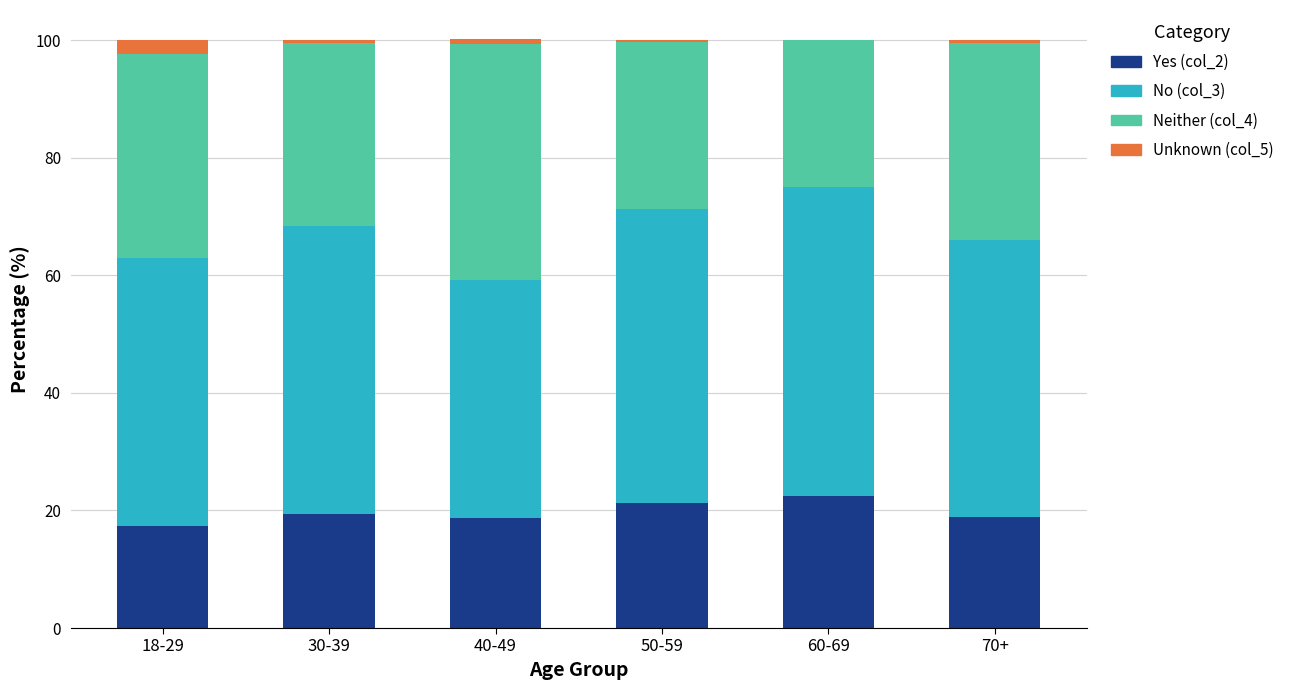

What is the total value across all series at 60-69?

100.0